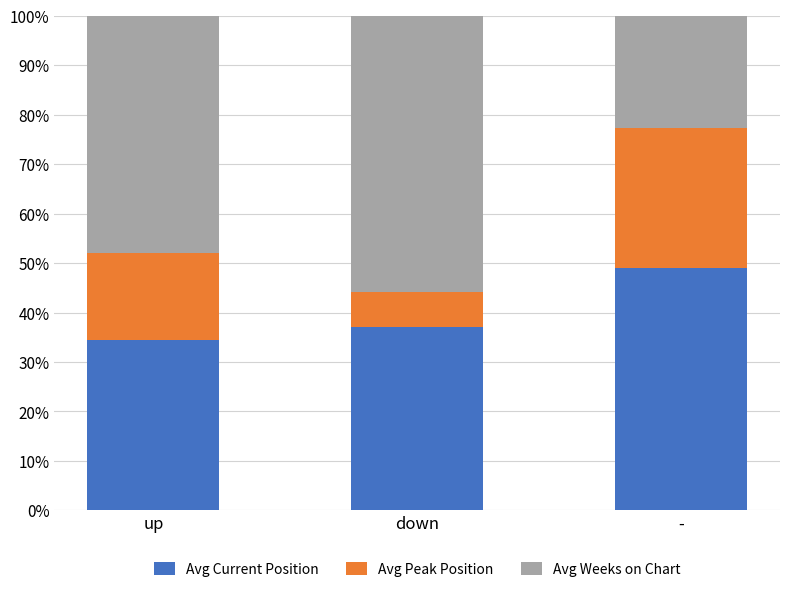

What is the lowest value of the Avg Current Position series?

34.4